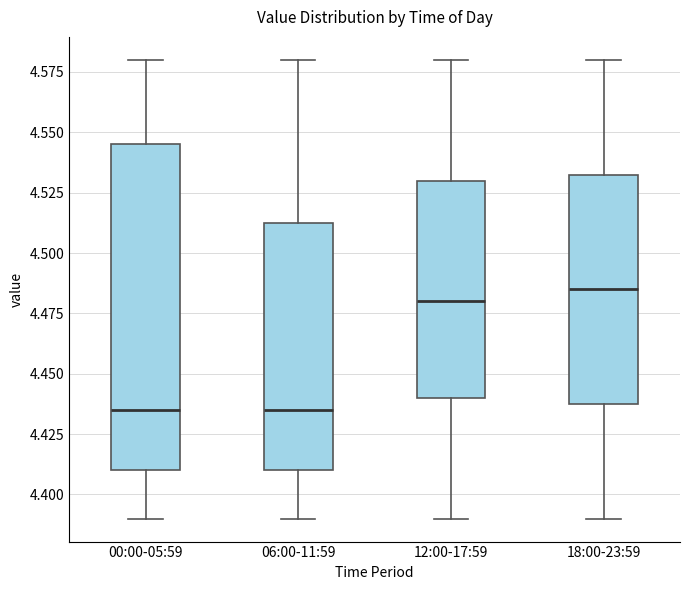

Where does the lower whisker of the box for 00:00-05:59 end on the y-axis? The values are not printed on the chart, so give them approximately, as read against the axis.

4.390